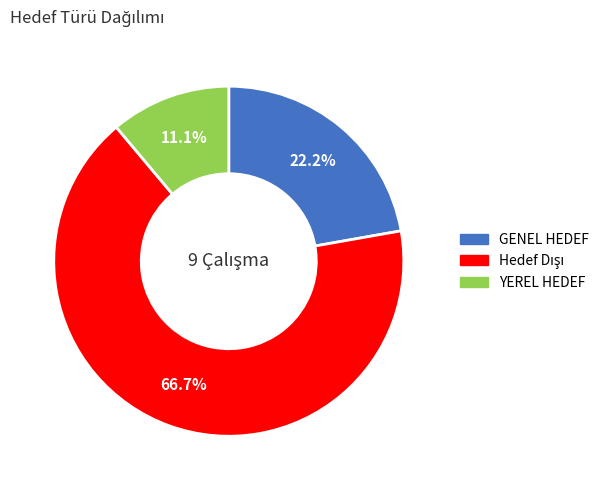

How many slices are in this pie chart?

3